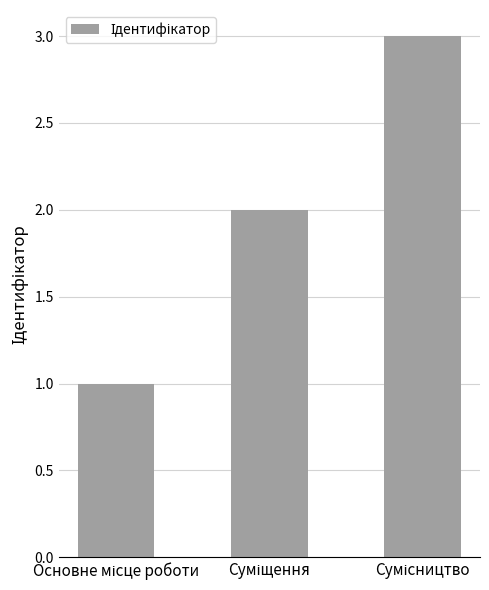

What is the greatest value displayed?

3